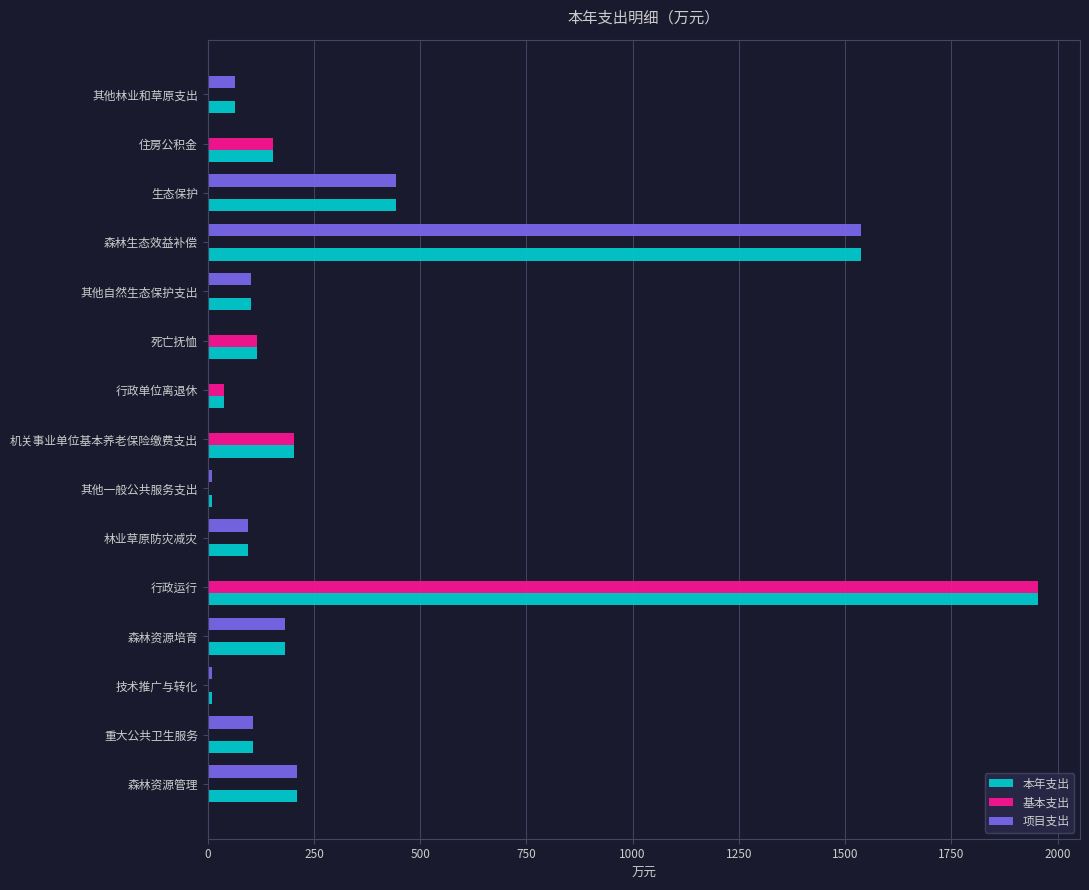

How many data points does each series have?

15